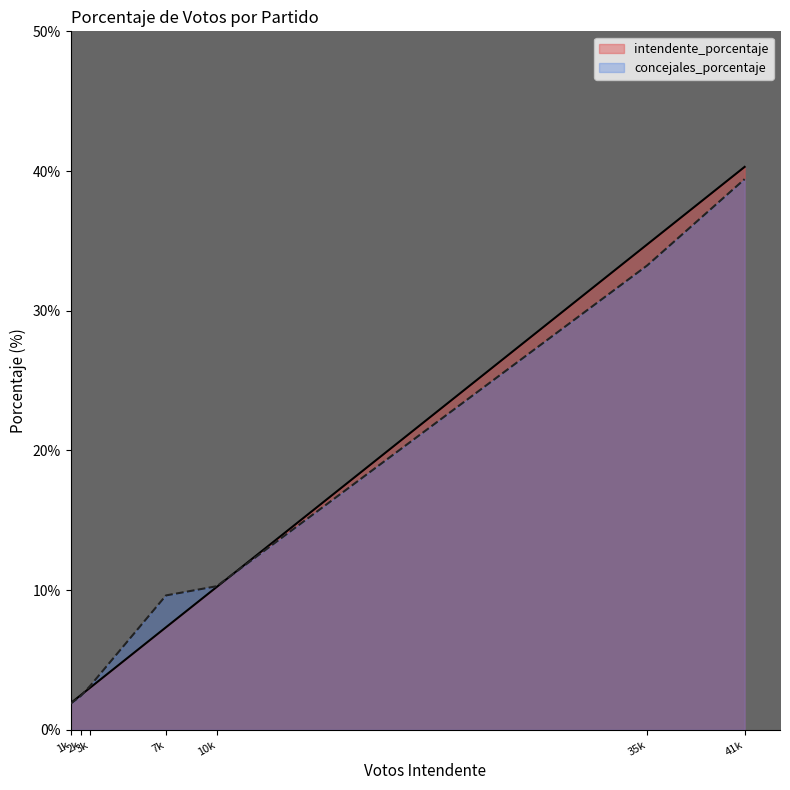

Which series has the largest range (max minus min)?

intendente_porcentaje